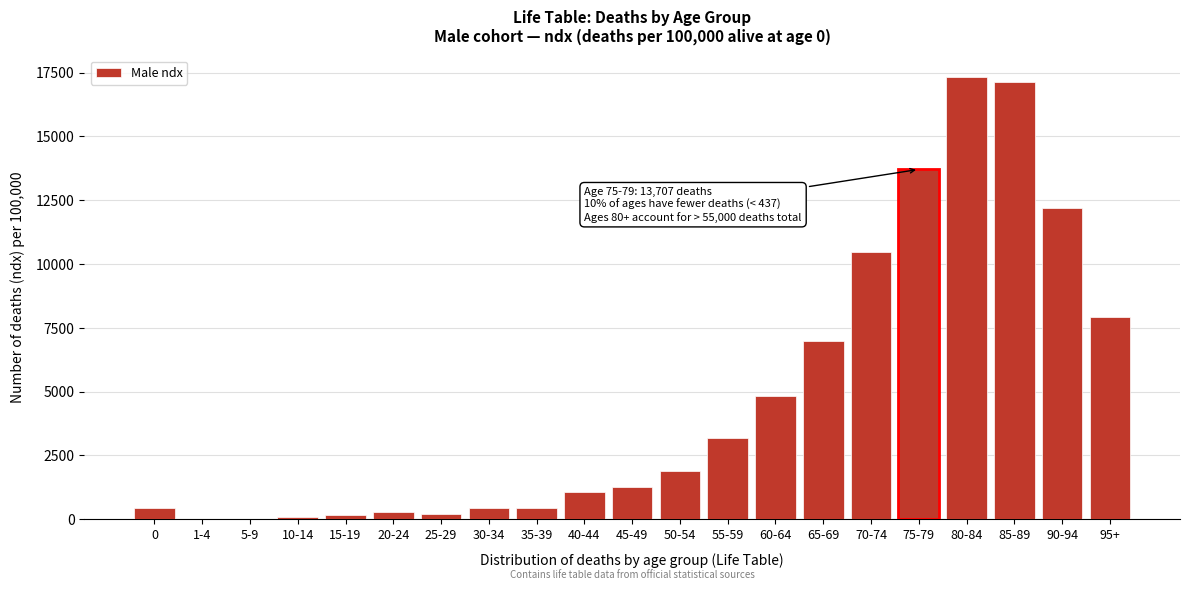

Where is the data nearest to the value 8655?

95+